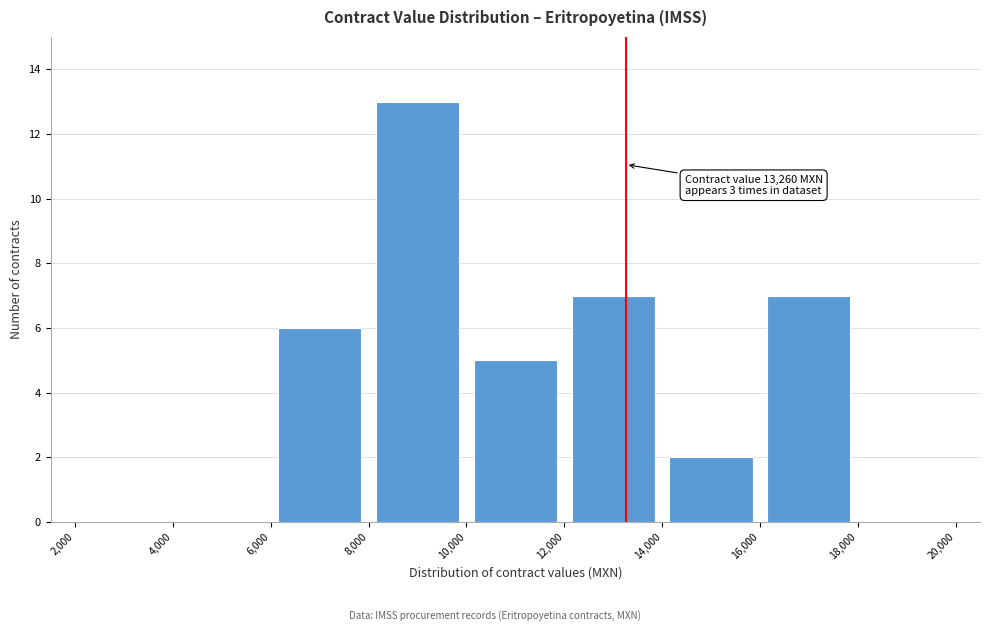

Over which range of the x-axis is the bar tallest?

8,000 to 10,000